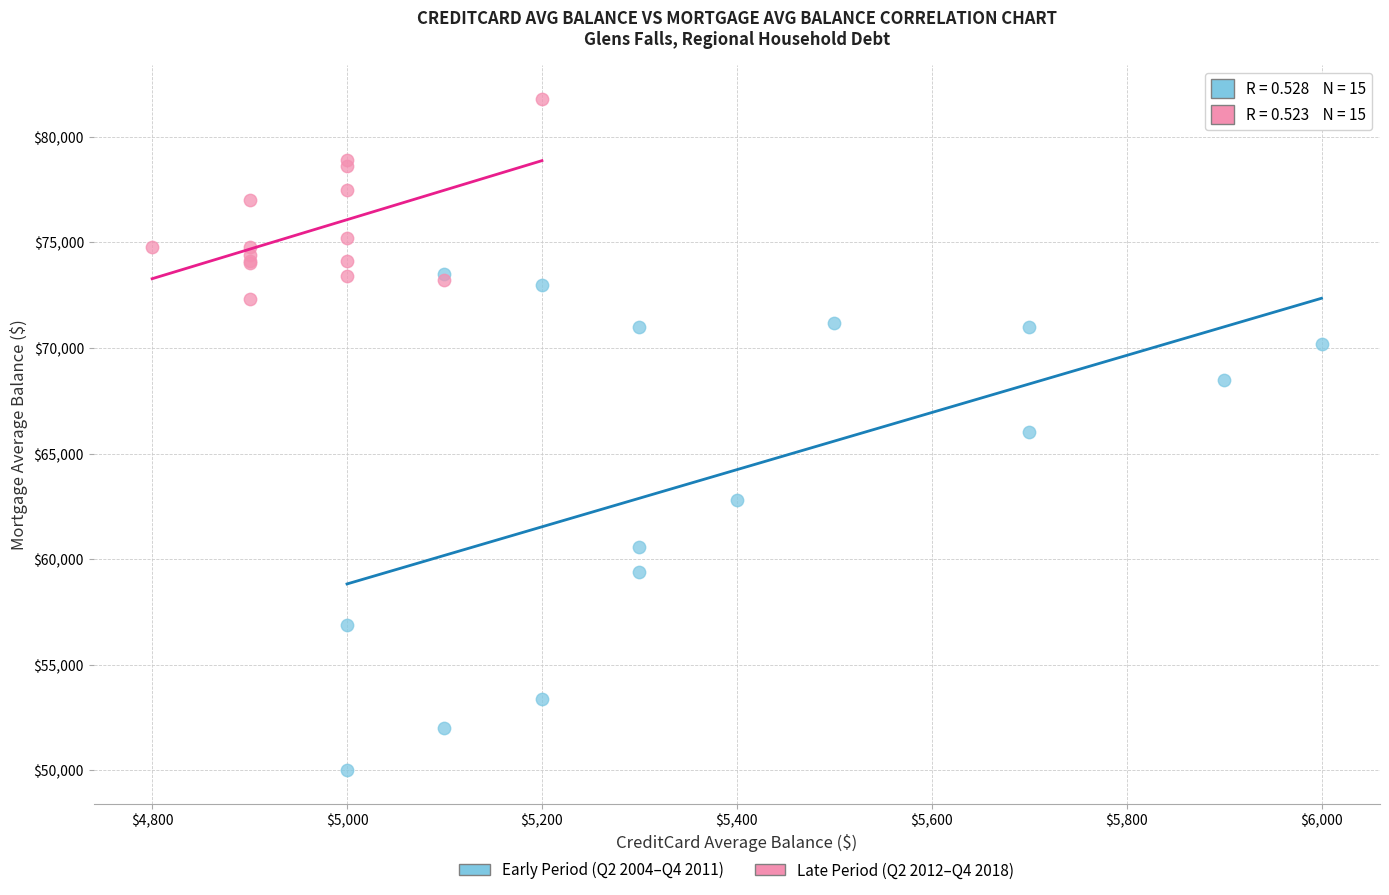

Which series reaches the minimum Y coordinate?

Early Period (Q2 2004–Q4 2011)